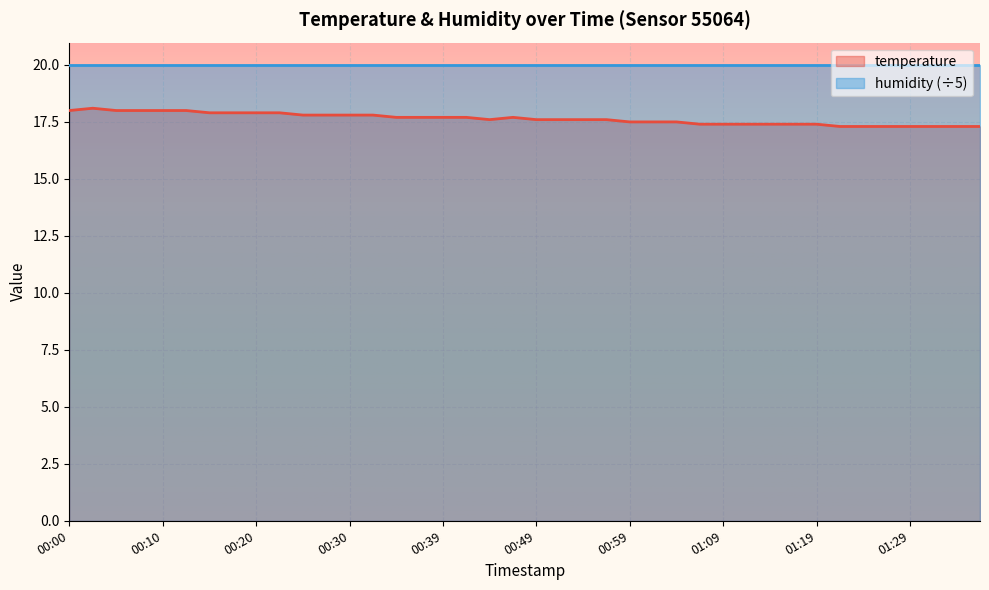

List the labels in order of value, largest first.

00:03, 00:00, 00:05, 00:08, 00:10, 00:13, 00:15, 00:18, 00:20, 00:22, 00:25, 00:27, 00:30, 00:32, 00:35, 00:37, 00:39, 00:42, 00:47, 00:44, 00:49, 00:52, 00:54, 00:56, 00:59, 01:01, 01:04, 01:06, 01:09, 01:11, 01:14, 01:16, 01:19, 01:22, 01:24, 01:27, 01:29, 01:31, 01:34, 01:36